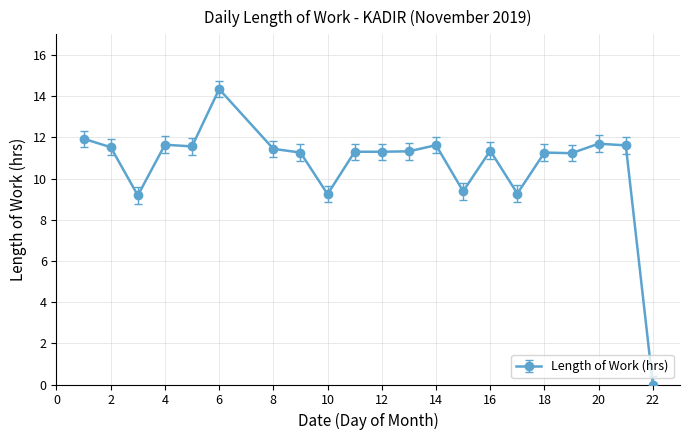

True or false: the data has more than 2 interior local peaks.

True